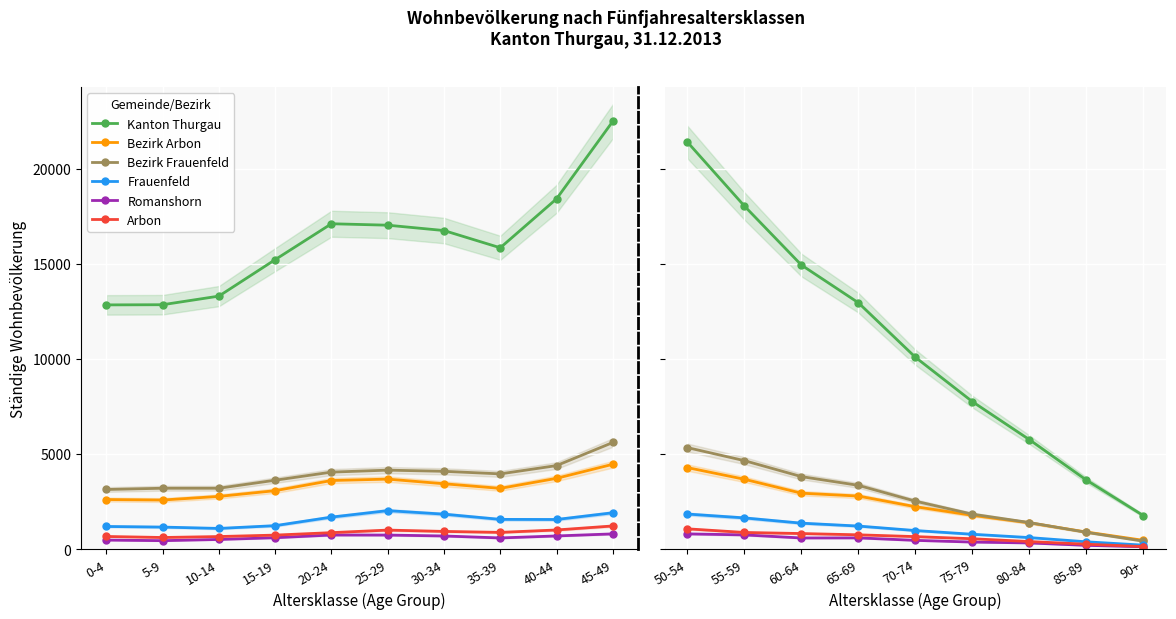

What are all the series names shown in the legend?

Kanton Thurgau, Bezirk Arbon, Bezirk Frauenfeld, Frauenfeld, Romanshorn, Arbon